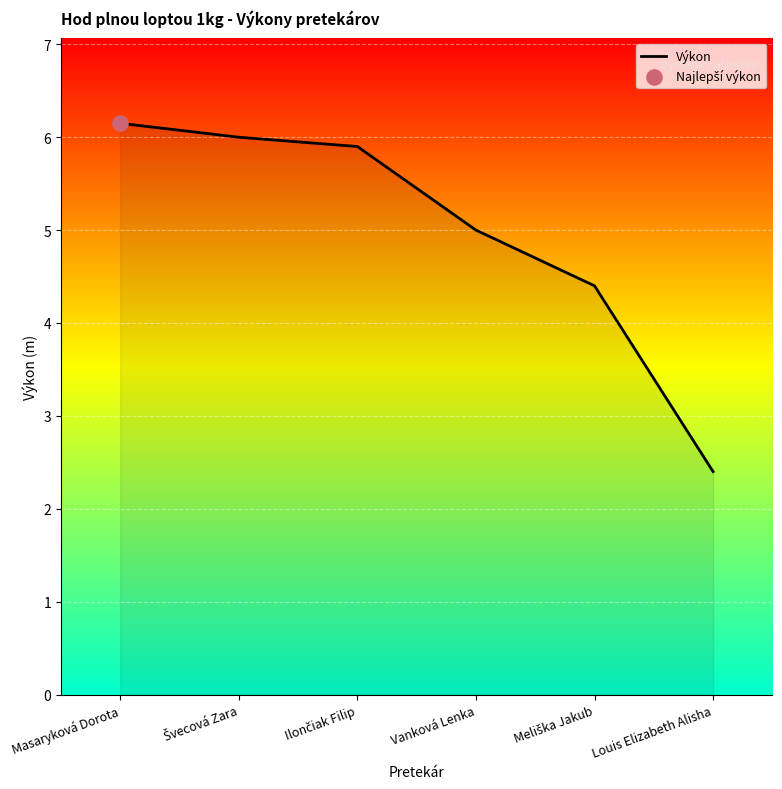

Approximately how many times larger is the value at Louis Elizabeth Alisha compared to Vanková Lenka?

0.5